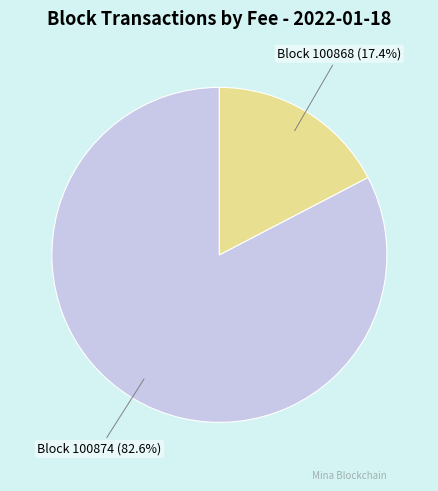

What percentage is NOT represented by Block 100874 (82.6%)?

17.4%